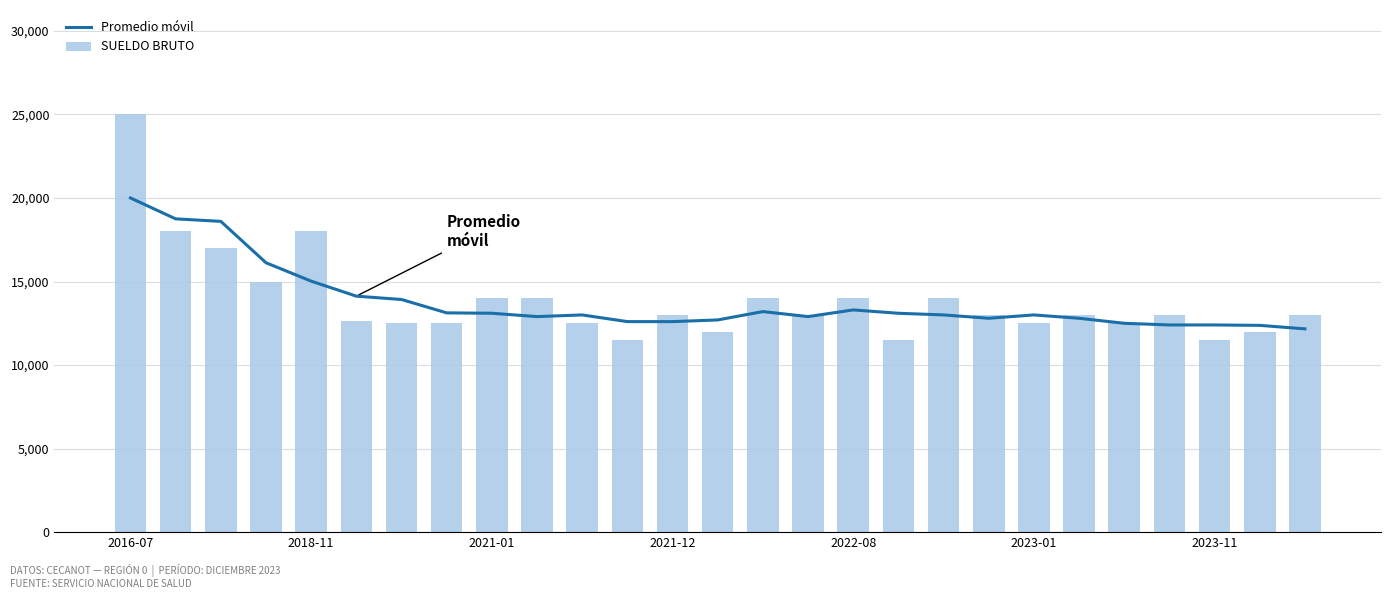

What is the sum of all SUELDO BRUTO values?

374618